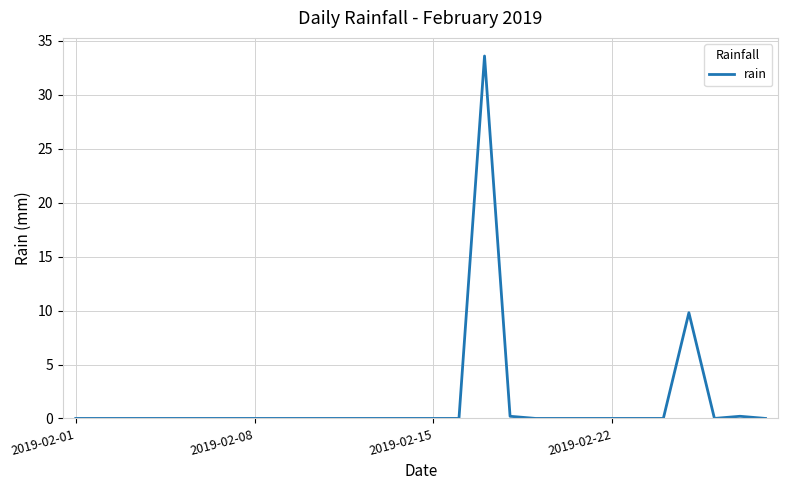

What is the difference between the maximum and minimum values?

33.6